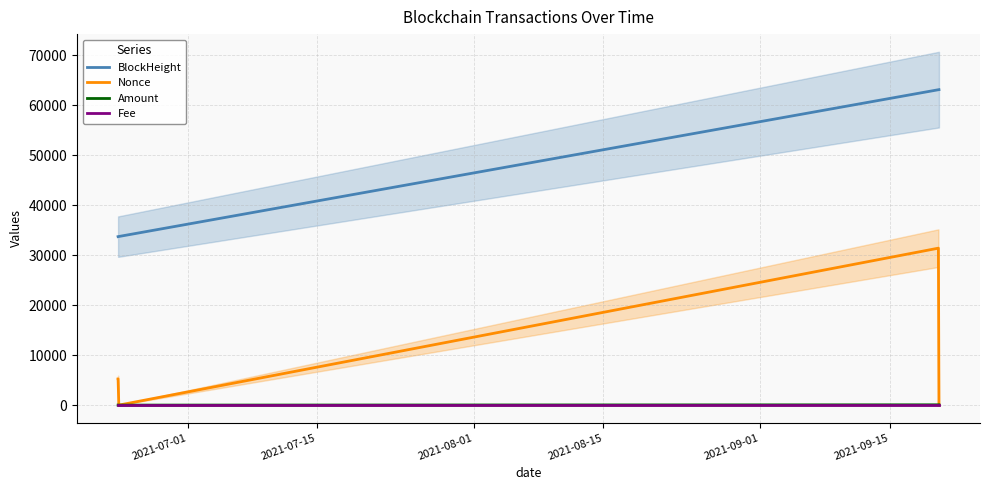

True or false: Amount and BlockHeight cross at least once.

False